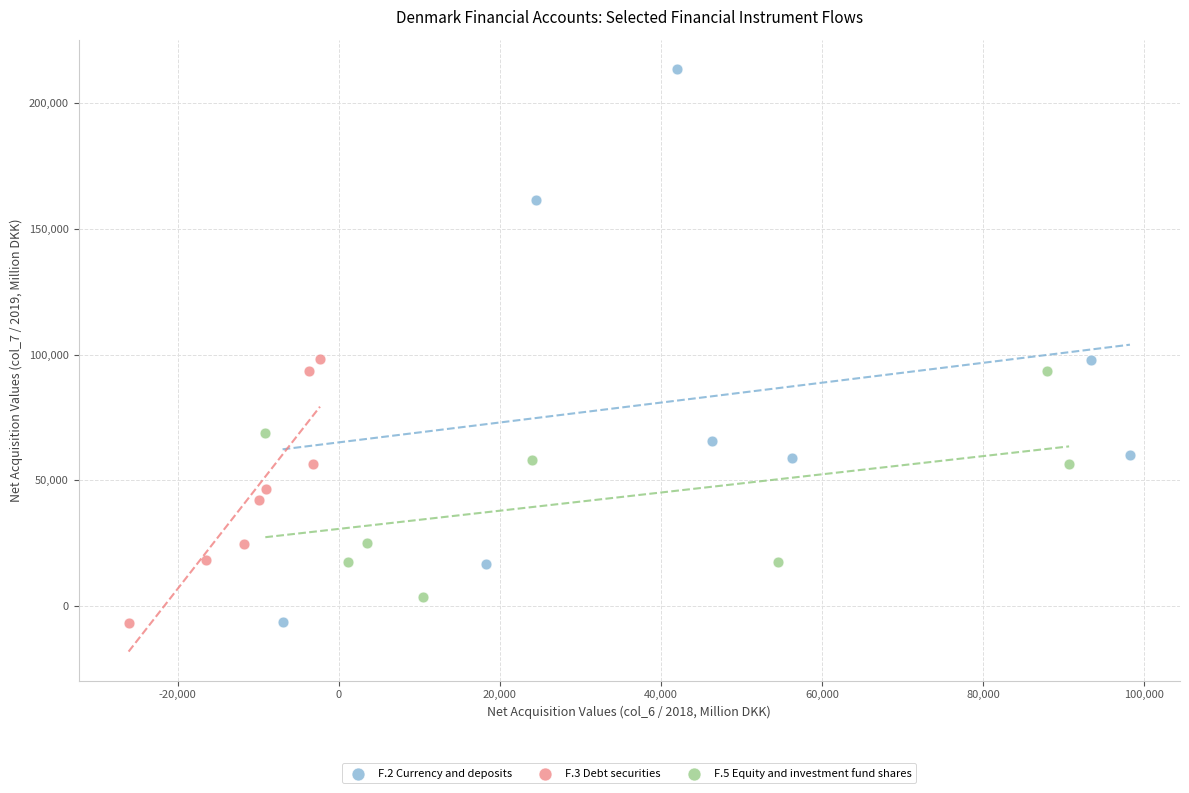

Which series has the largest Y range (max minus min)?

F.2 Currency and deposits